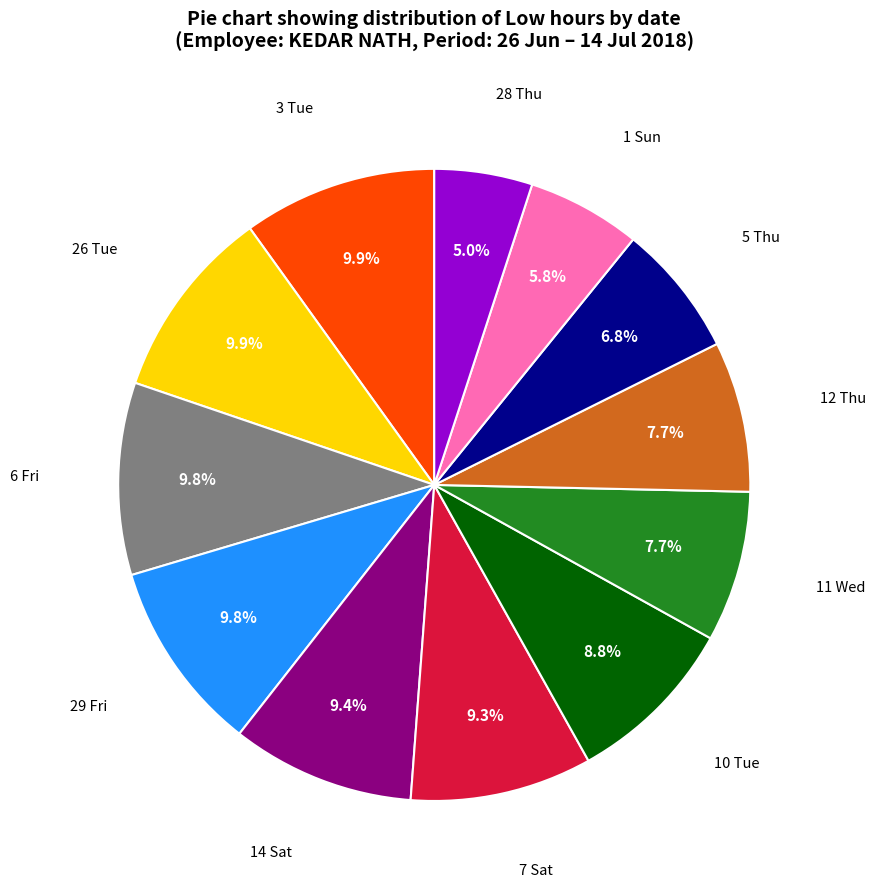

Does any single category account for the majority?

No